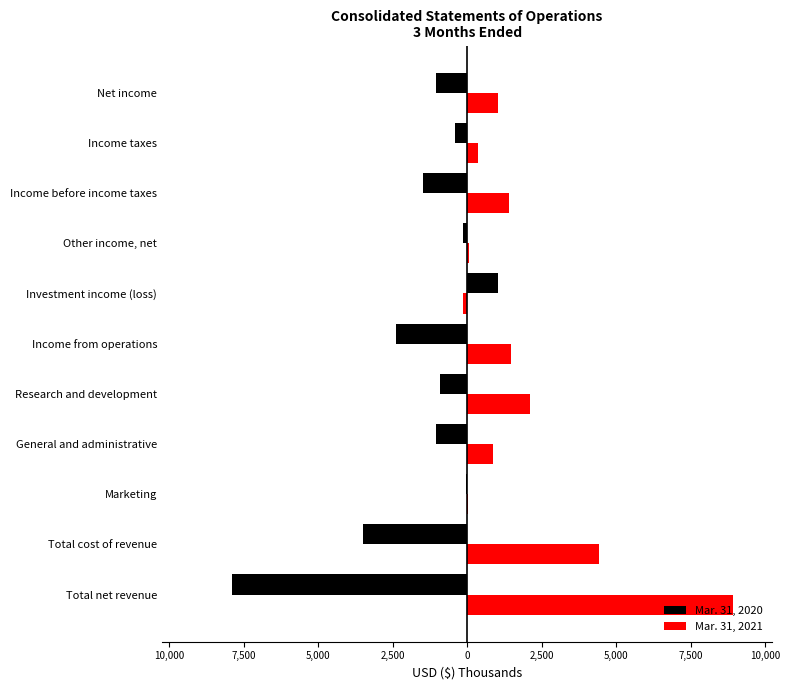

What is the value of the Mar. 31, 2021 bar at the 4th from the left?

880